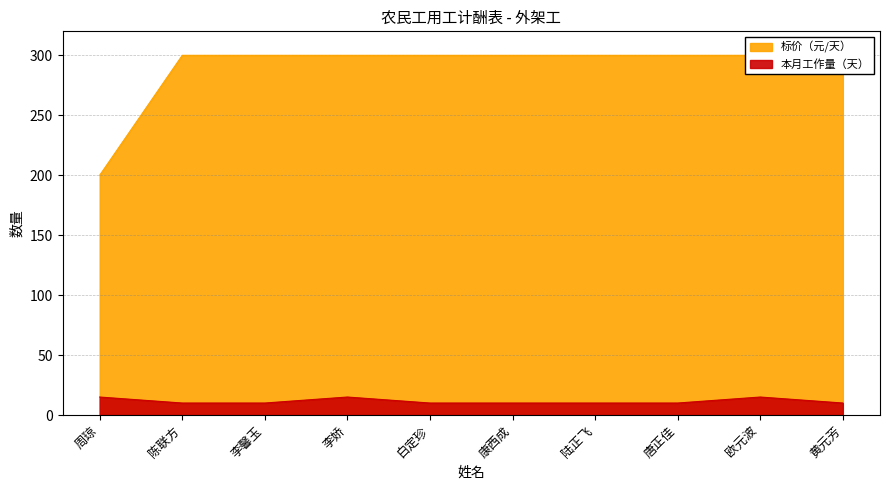

Reading left to right, extract all data points from this chart.

标价（元/天）: 200	300	300	300	300	300	300	300	300	300
本月工作量（天）: 15	10	10	15	10	10	10	10	15	10